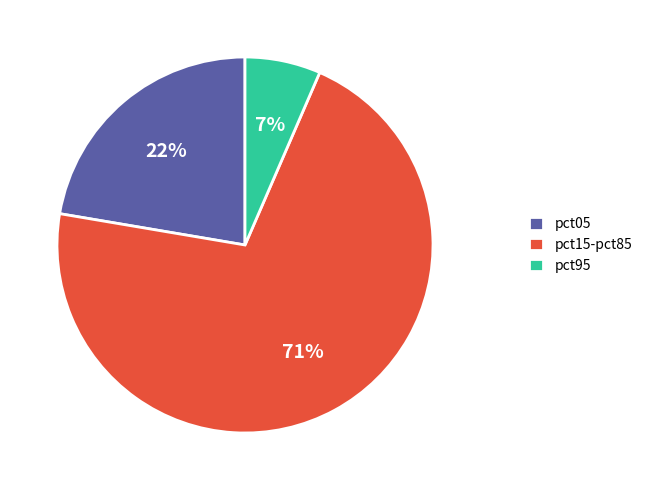

Which has a higher value, pct95 or pct05?

pct05